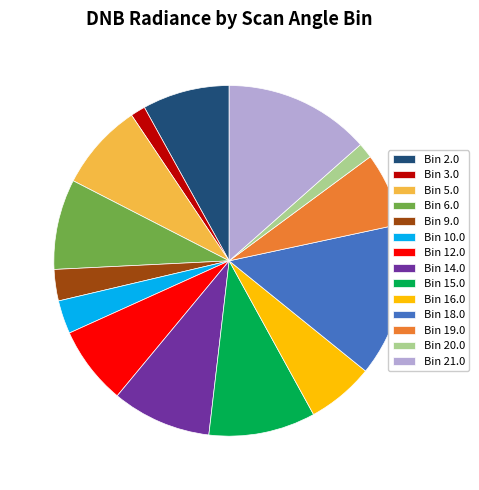

True or false: Bin 6.0 accounts for 8% of the total.

True